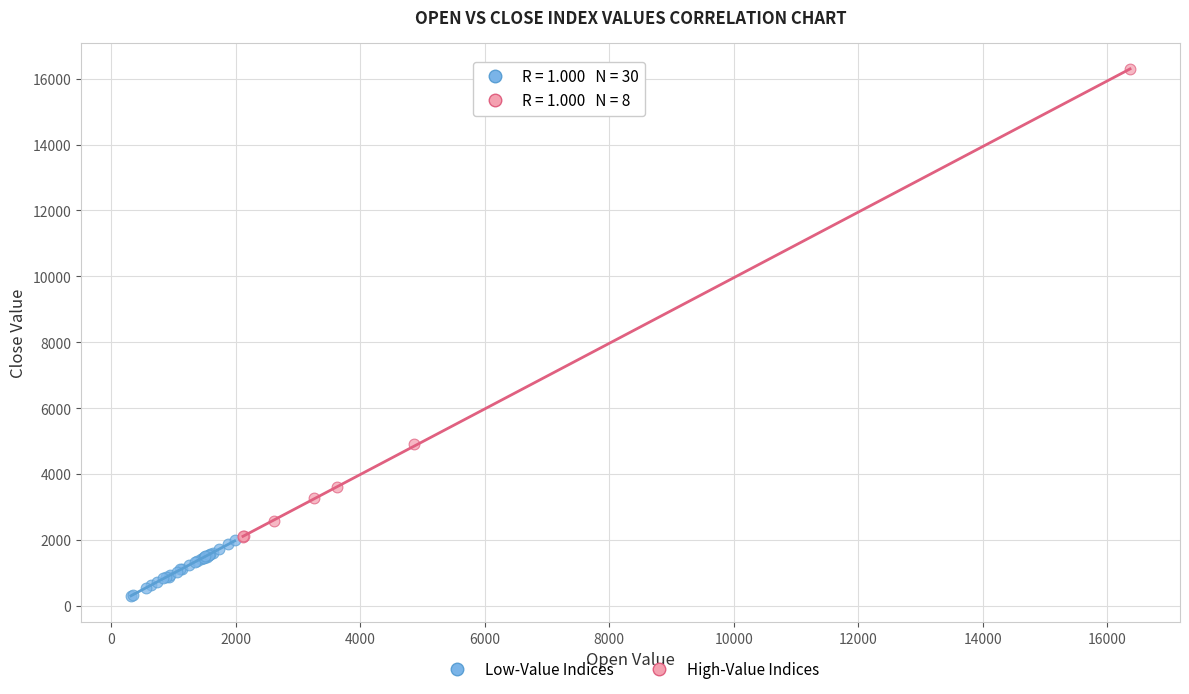

Which series has the widest spread of Y values?

High-Value Indices